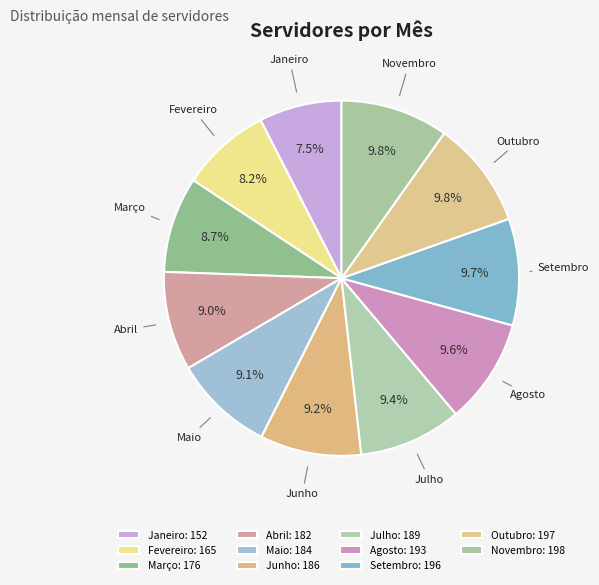

Is there any slice that represents more than half of the pie?

No